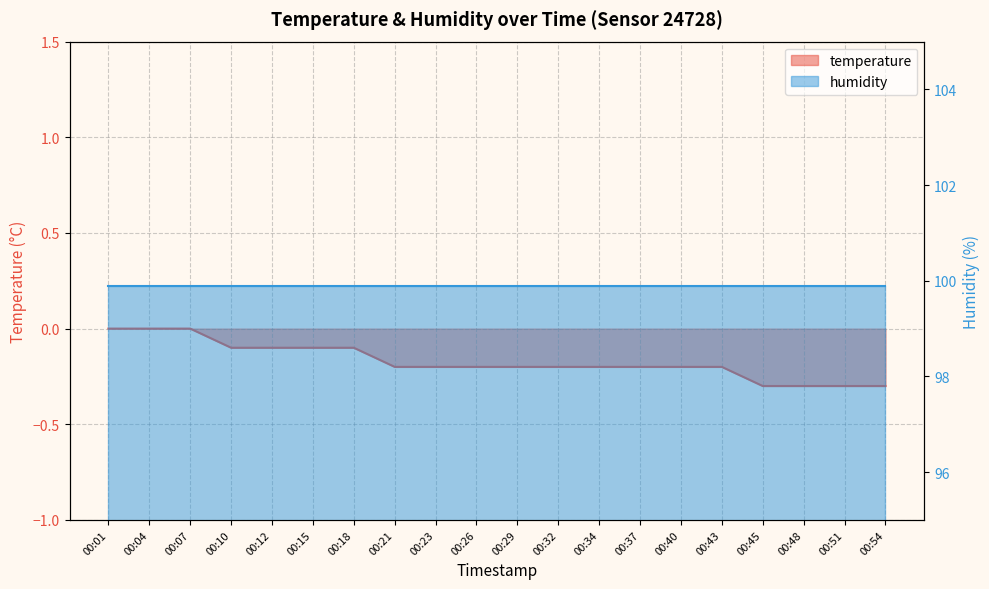

What is the value of the 5th point from the left?

-0.1